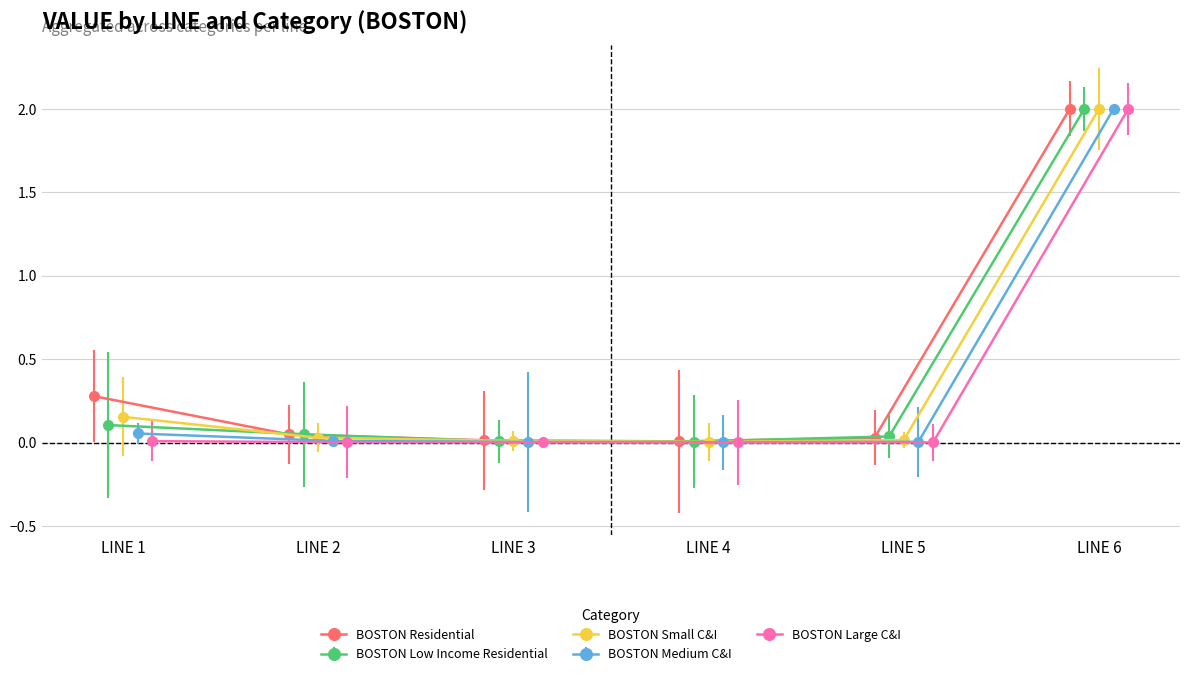

True or false: BOSTON Small C&I and BOSTON Large C&I intersect in this chart.

False